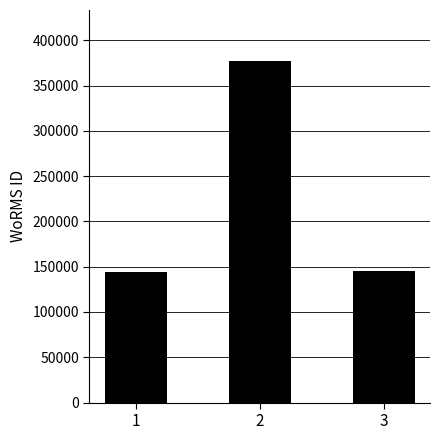

Where does the data first go above 145791?

2